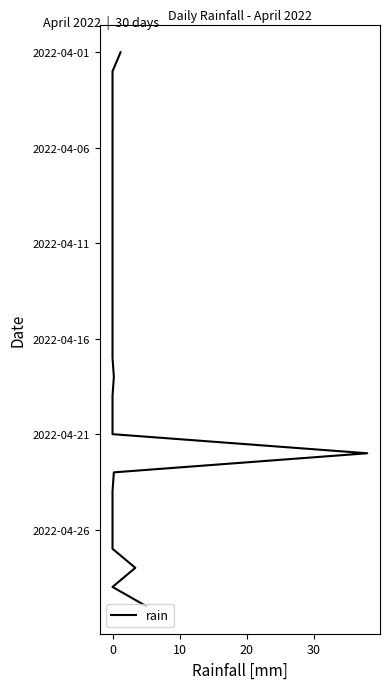

What is the label of the 17th point from the right?

13